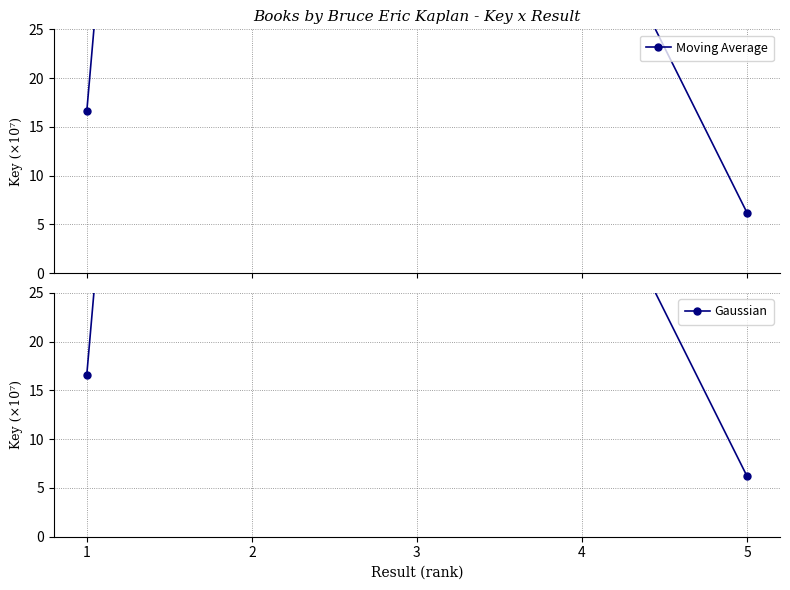

True or false: Gaussian and Moving Average cross at least once.

False